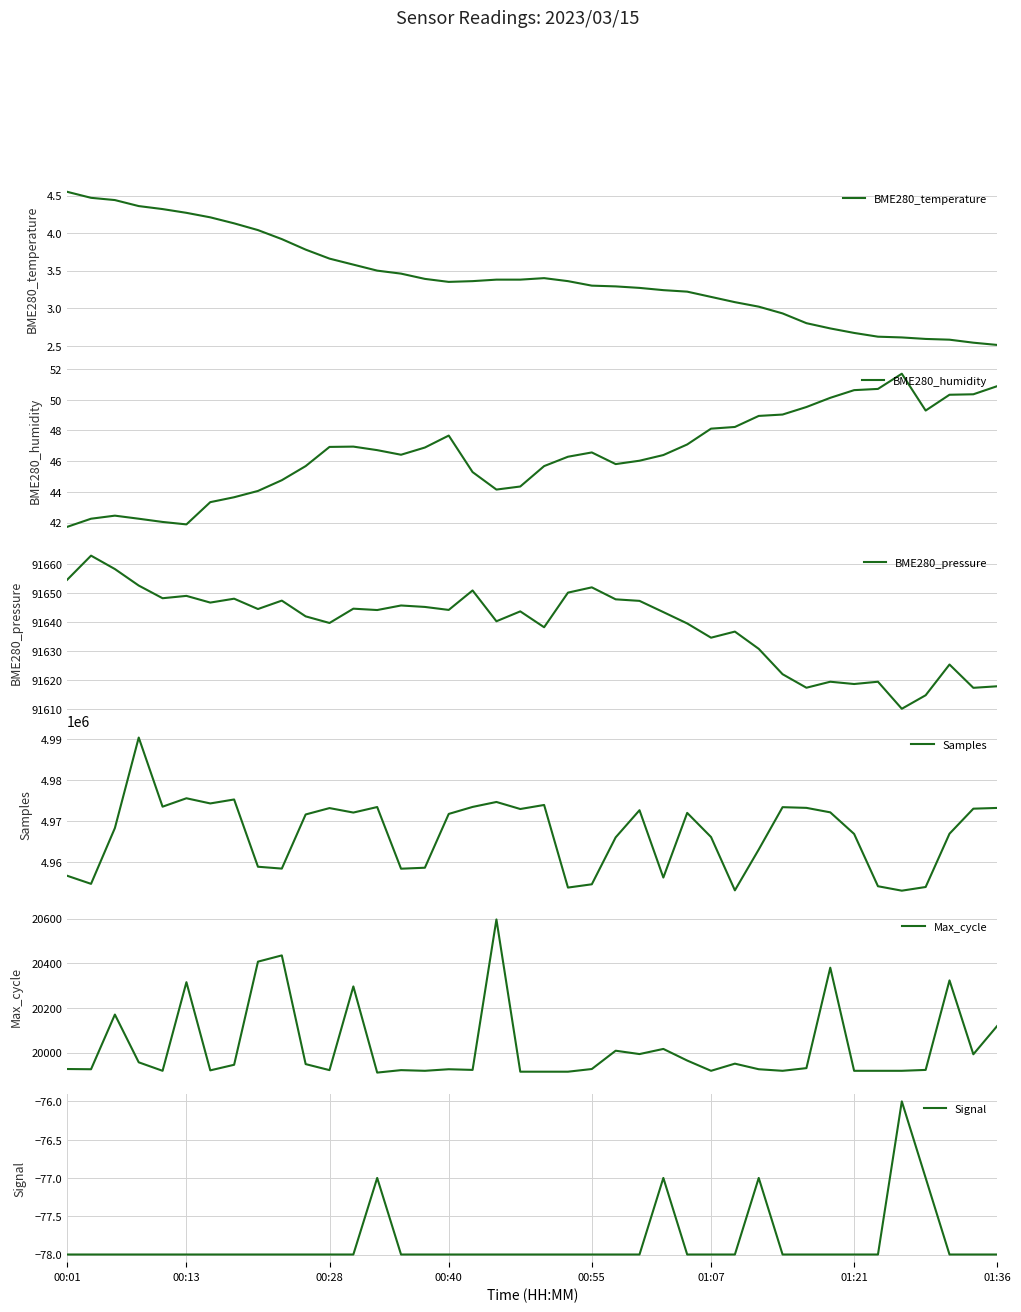

True or false: Samples and Max_cycle intersect in this chart.

False